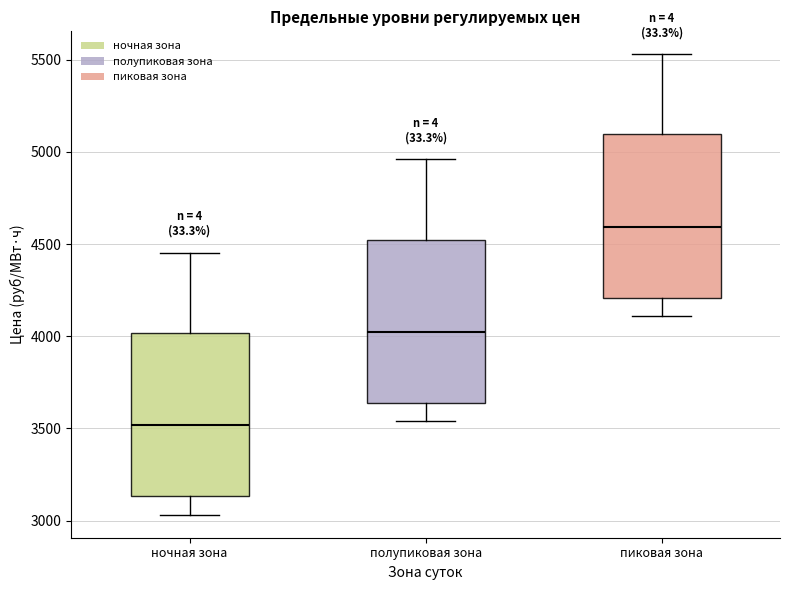

Which box has the highest median line?

пиковая зона